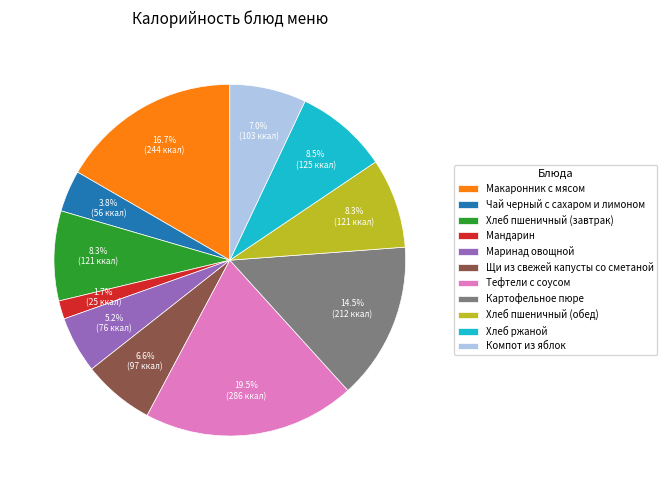

Is it true that Мандарин is 2% of the pie?

True